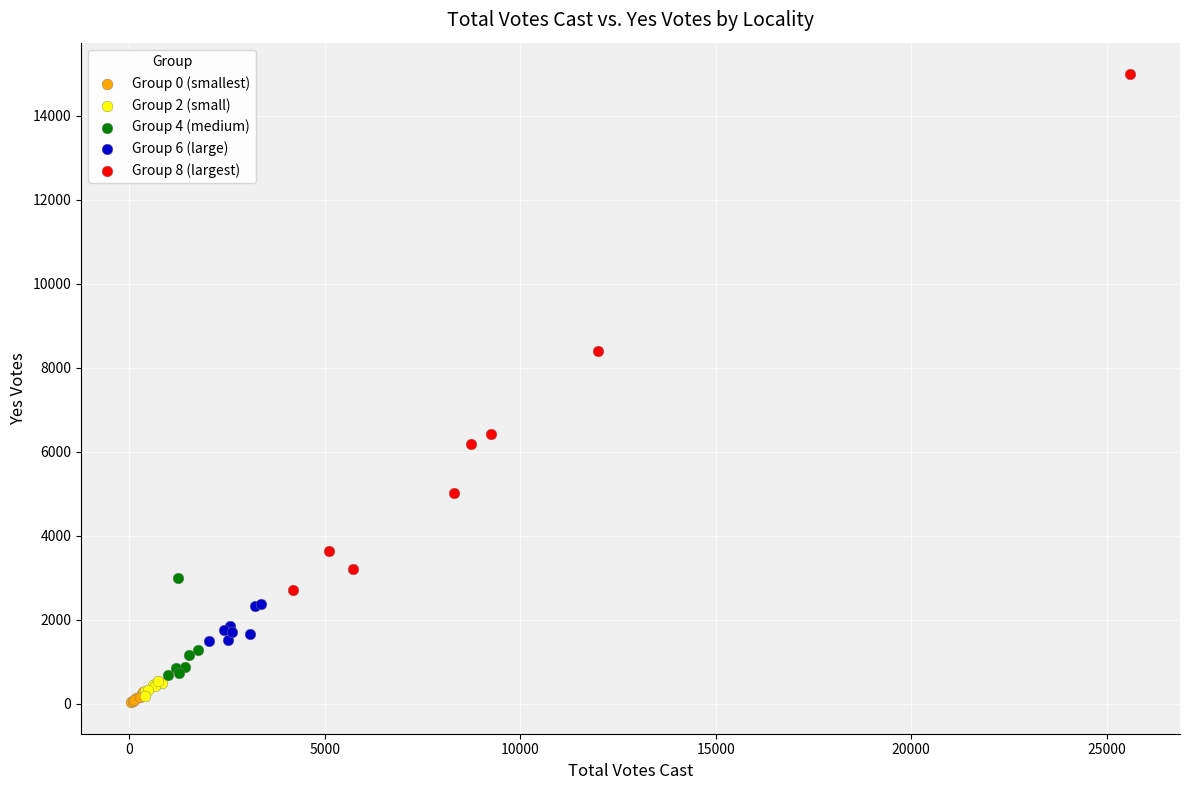

Which series has the largest Y range (max minus min)?

Group 8 (largest)